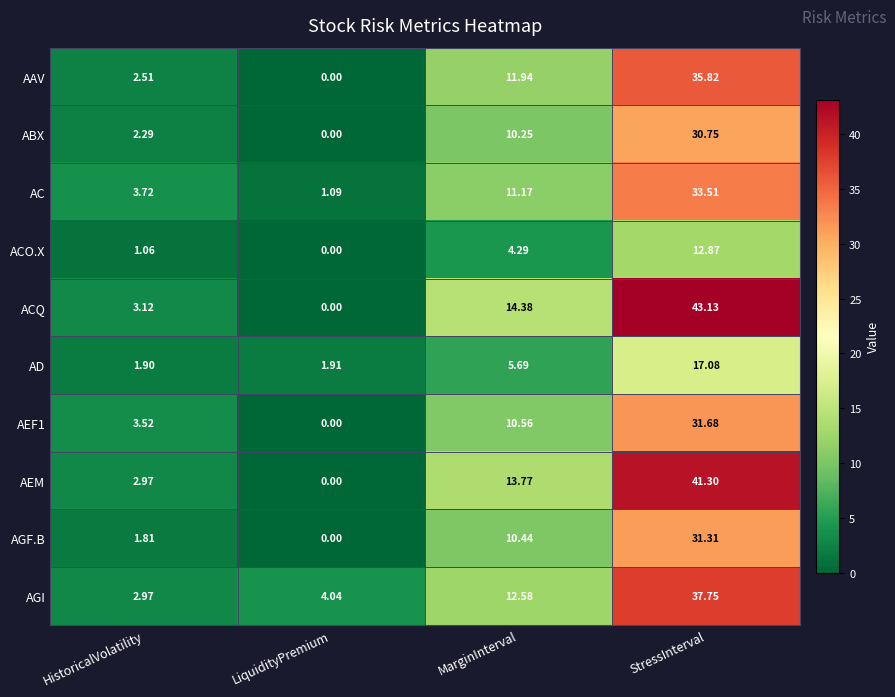

Rank the categories by AEF1 value from lowest to highest.

LiquidityPremium, HistoricalVolatility, MarginInterval, StressInterval